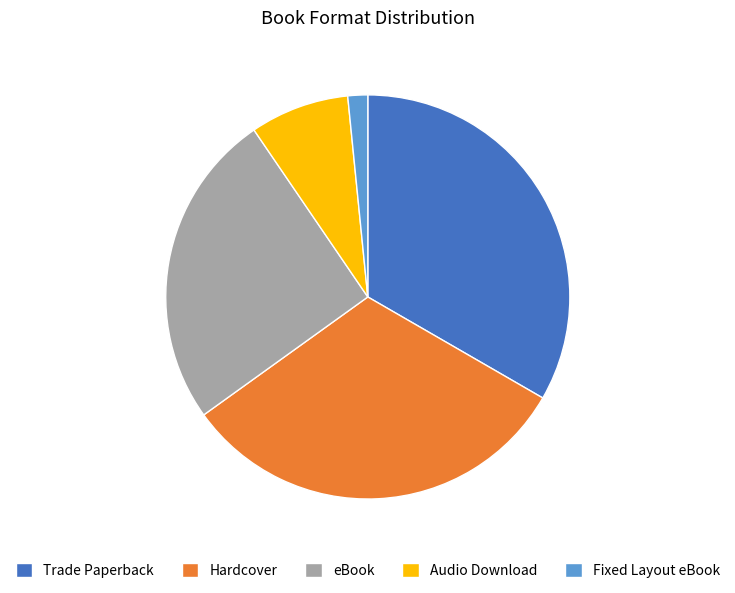

Is there a majority slice in this chart?

No